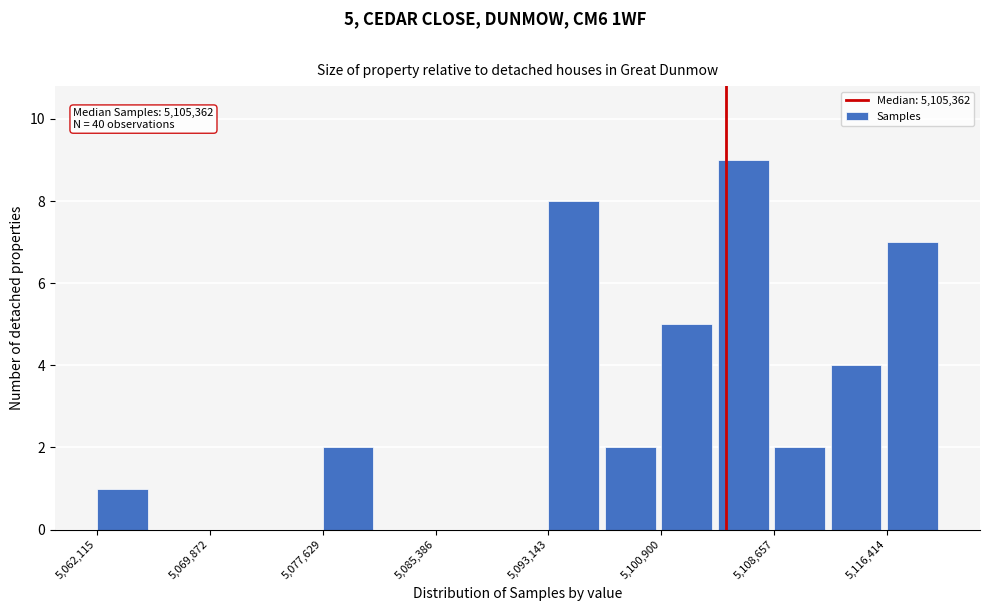

Read against the x-axis, roughly where is the centre of the tallest bar?

5107000